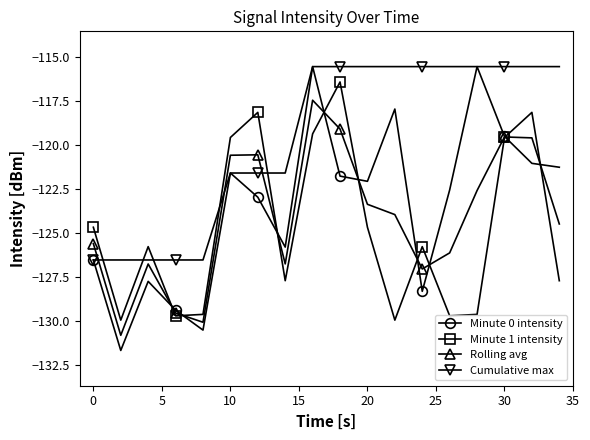

What is the highest value of the Minute 0 intensity series?

-115.6